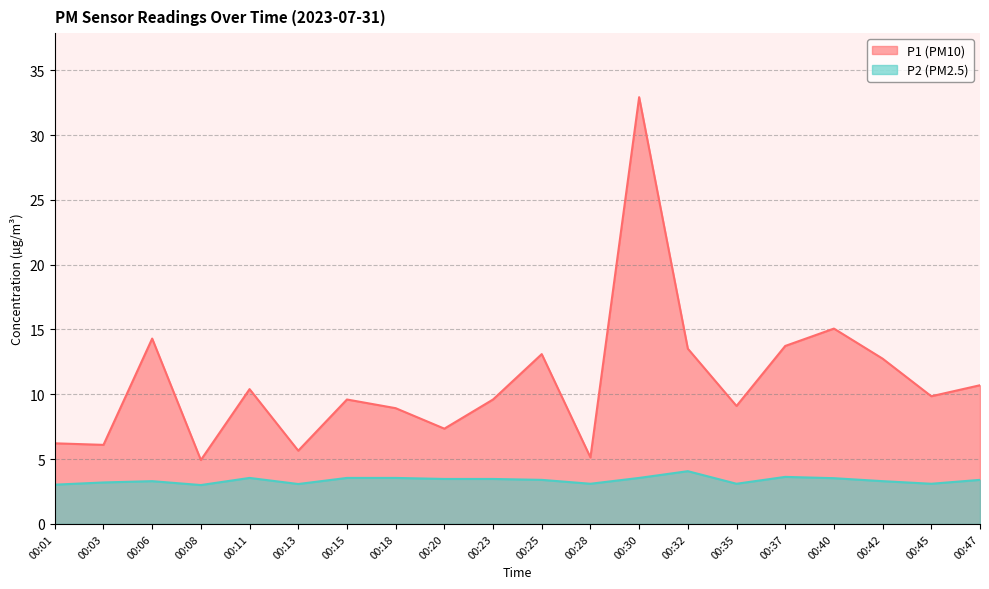

True or false: P2 (PM2.5) has more than 2 interior local peaks.

True